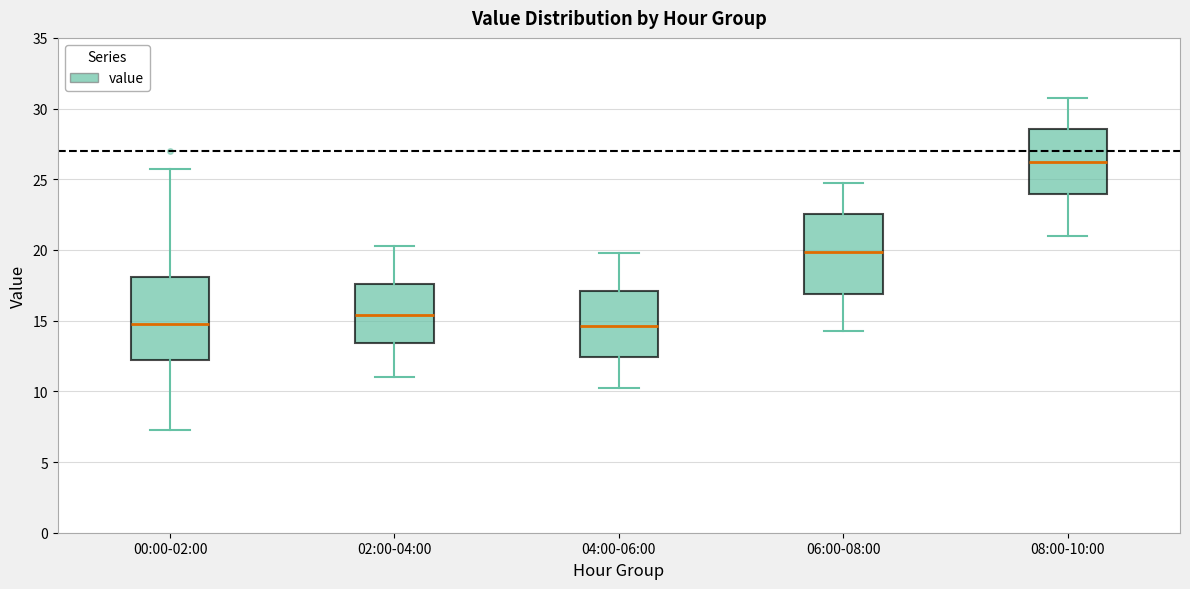

Reading left to right, read every box against the y-axis: the position of its median line, the range the box covers, and the ends of its whiskers. The values are not printed on the chart, so give them approximately, as read against the axis.

00:00-02:00: median 15.0, box 12.5 to 18.0, whiskers 7.5 to 26.0
02:00-04:00: median 15.5, box 13.5 to 17.5, whiskers 11.0 to 20.5
04:00-06:00: median 14.5, box 12.5 to 17.0, whiskers 10.5 to 20.0
06:00-08:00: median 20.0, box 17.0 to 22.5, whiskers 14.5 to 25.0
08:00-10:00: median 26.5, box 24.0 to 28.5, whiskers 21.0 to 31.0